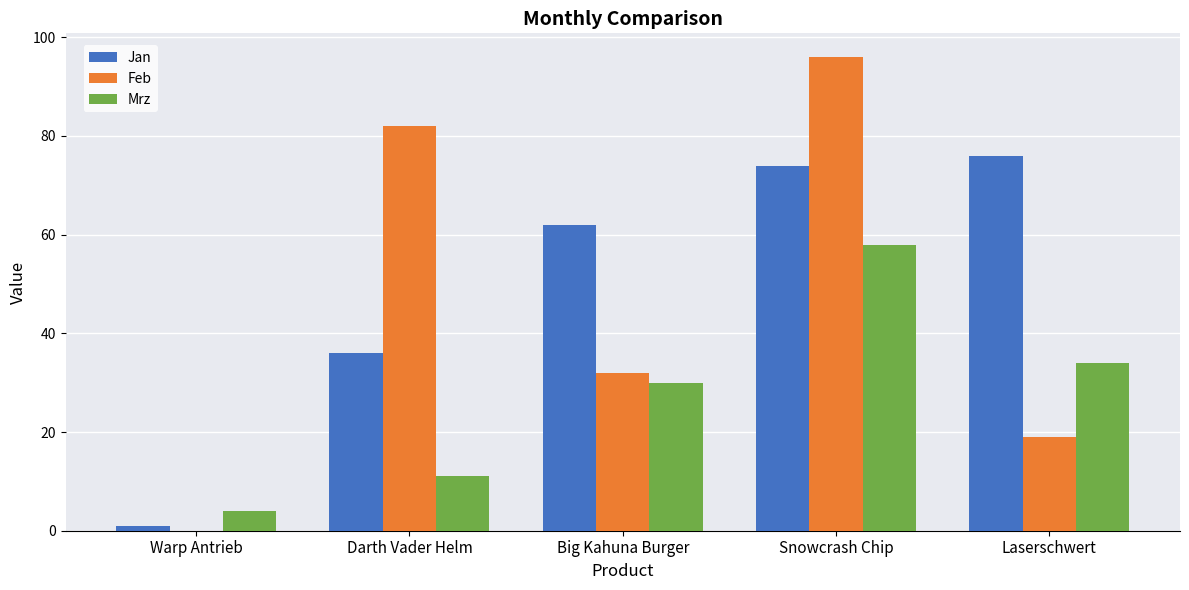

Where is Mrz nearest to the value 31?

Big Kahuna Burger